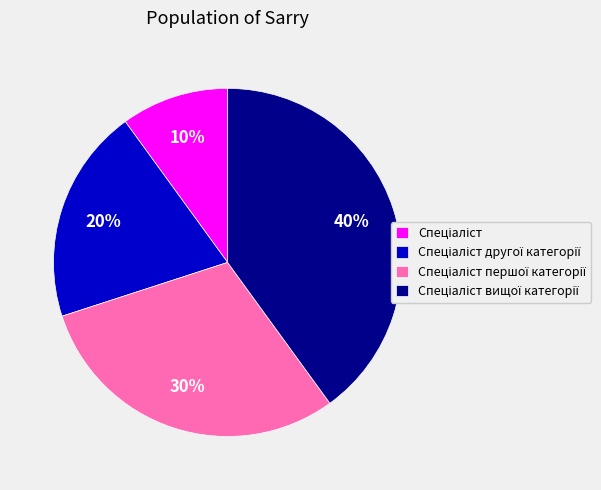

To the nearest percent, what is the difference between the largest and smallest slice percentages?

30%